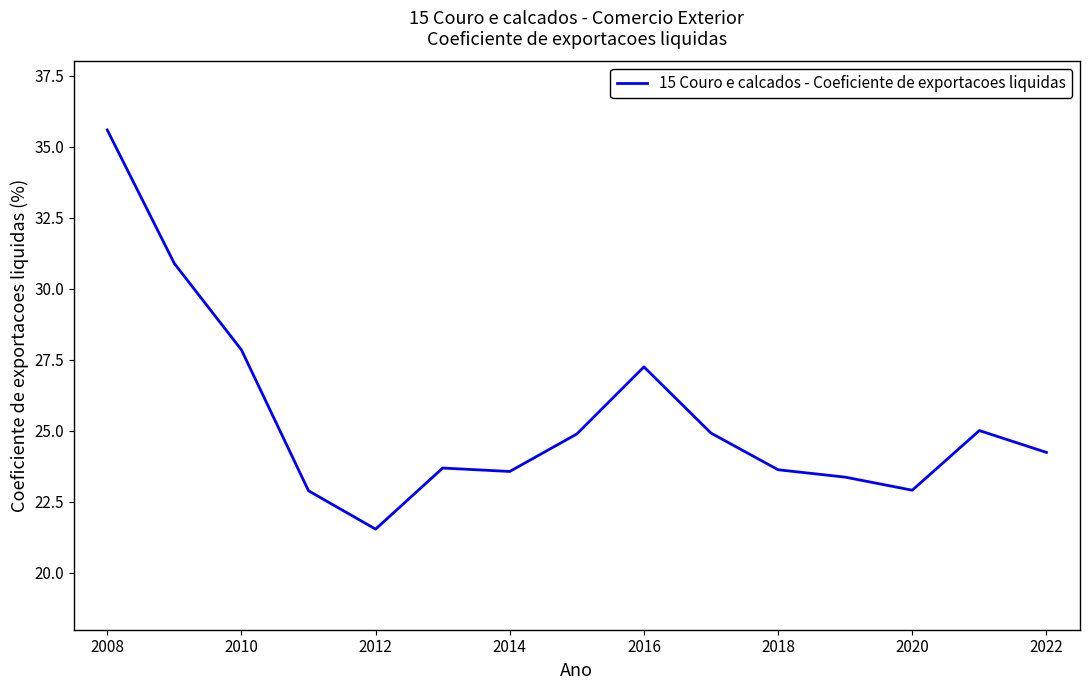

What is the greatest value displayed?

35.6